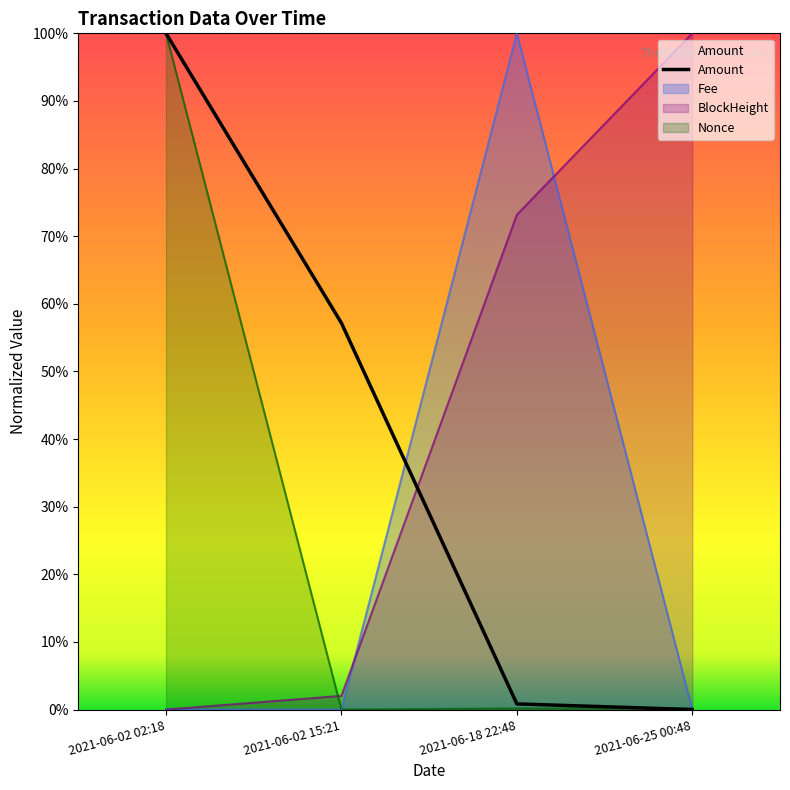

At how many categories does at least one series exceed 0?

4